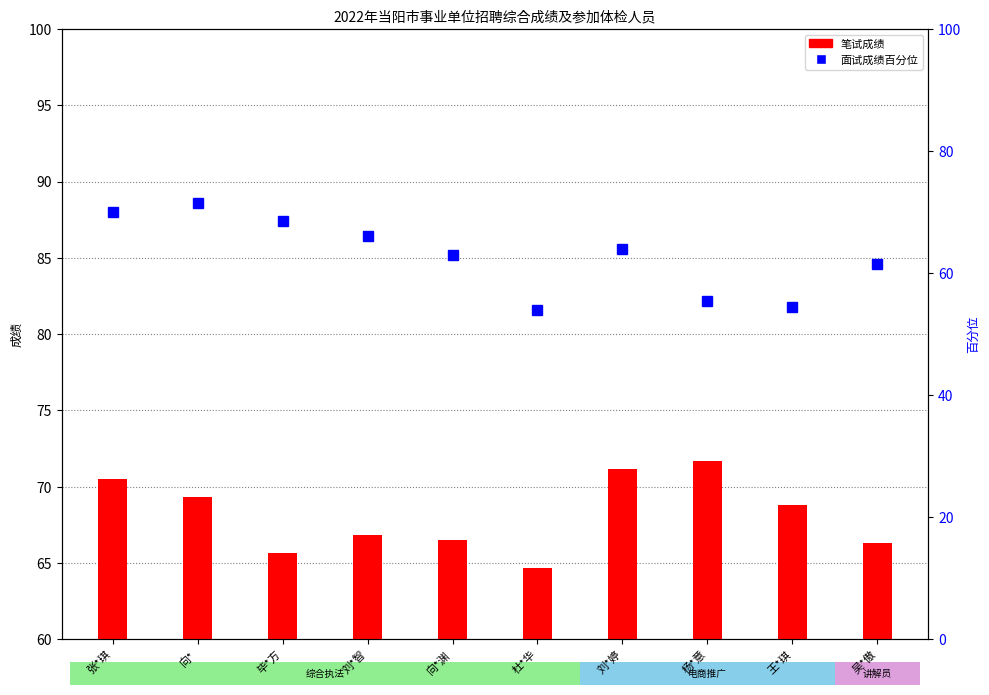

What is the value of the 笔试成绩 bar at the 9th from the left?

68.8